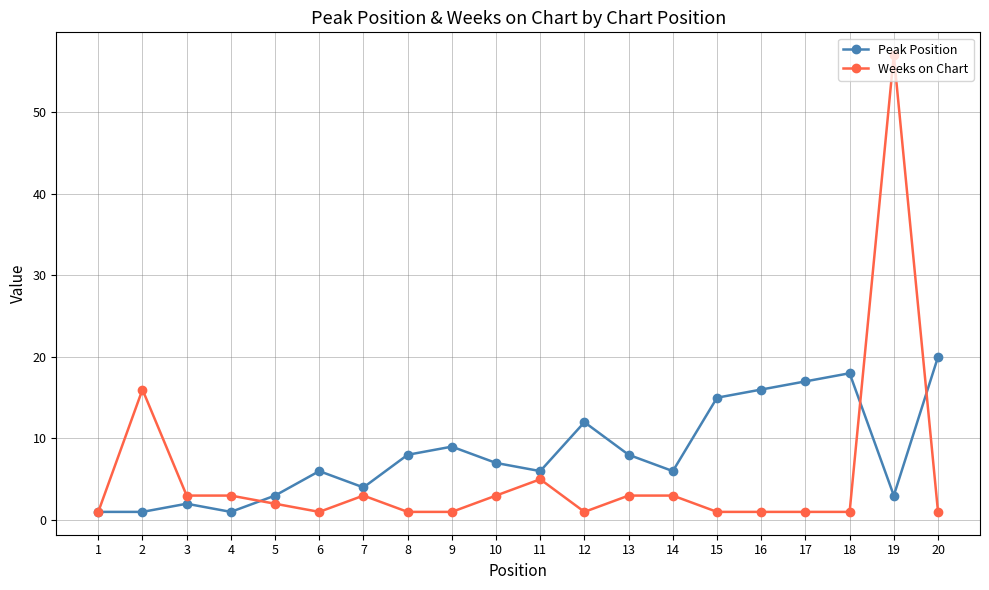

Where is Peak Position nearest to the value 10?

9